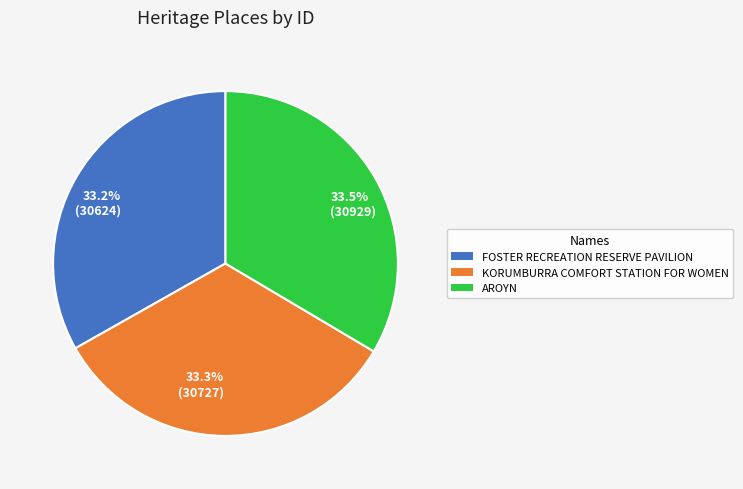

Does 33.3% (30727) account for over 50% of the chart?

No